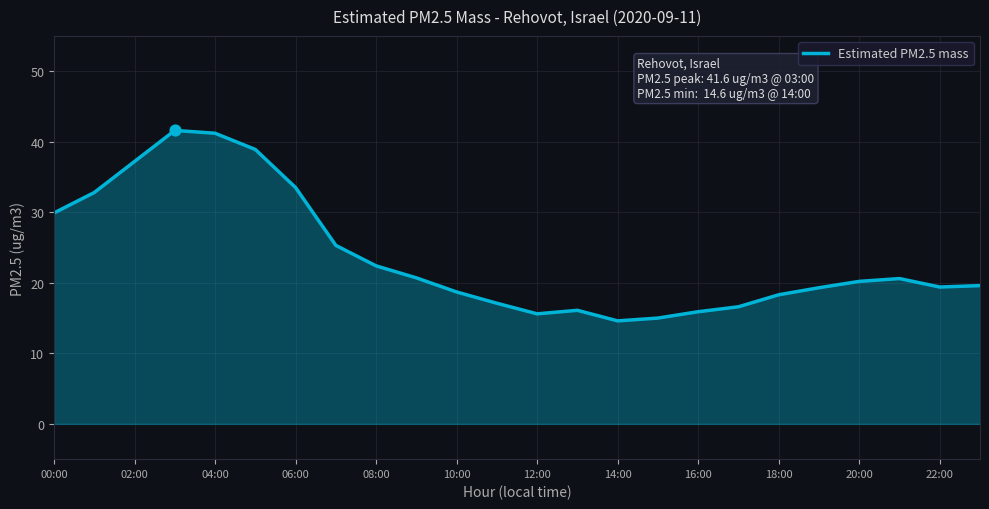

What is the smallest value displayed?

14.6